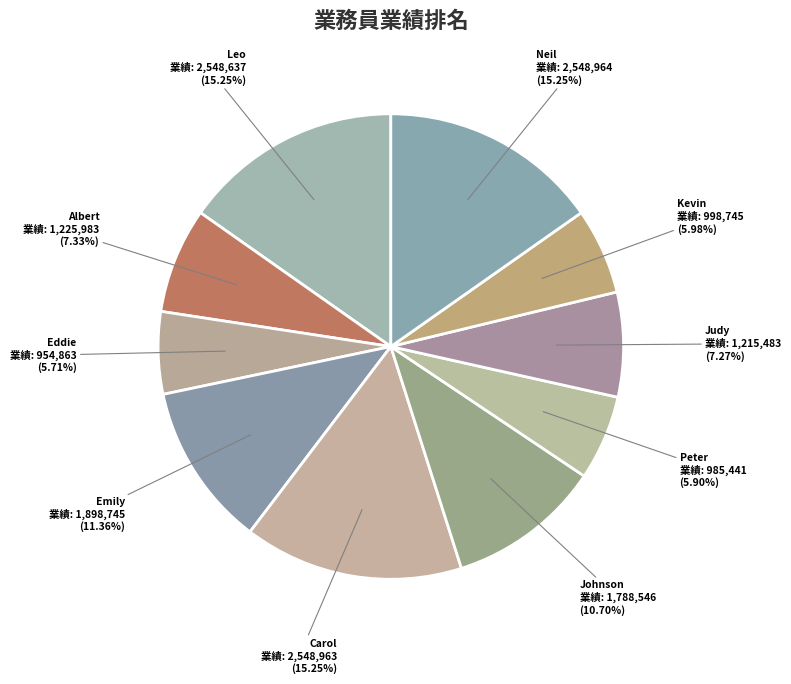

How many slices are in this pie chart?

10